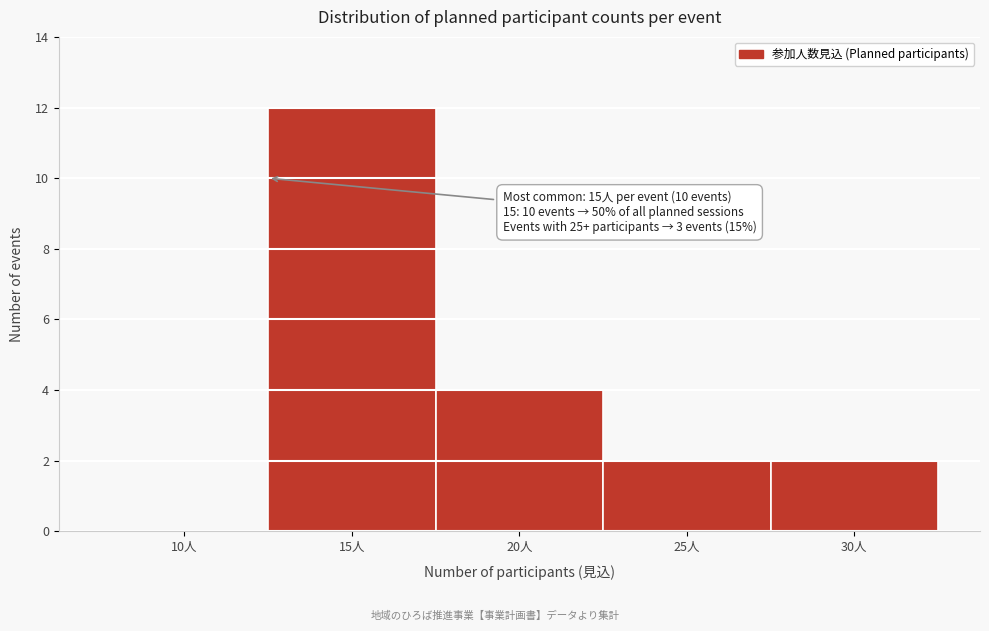

Reading left to right, transcribe all the data shown in this chart.

10人=0	15人=12	20人=4	25人=2	30人=2